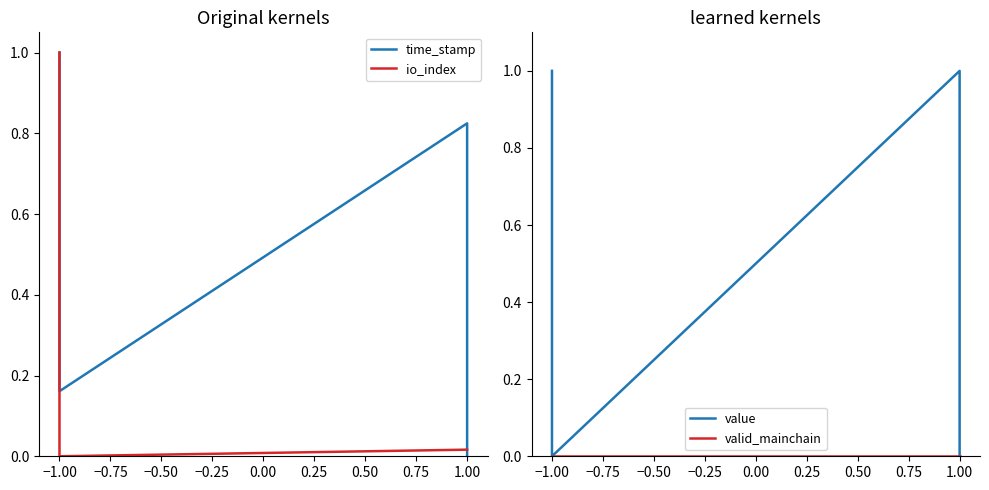

True or false: value has more than 0 points higher than both neighbors.

True